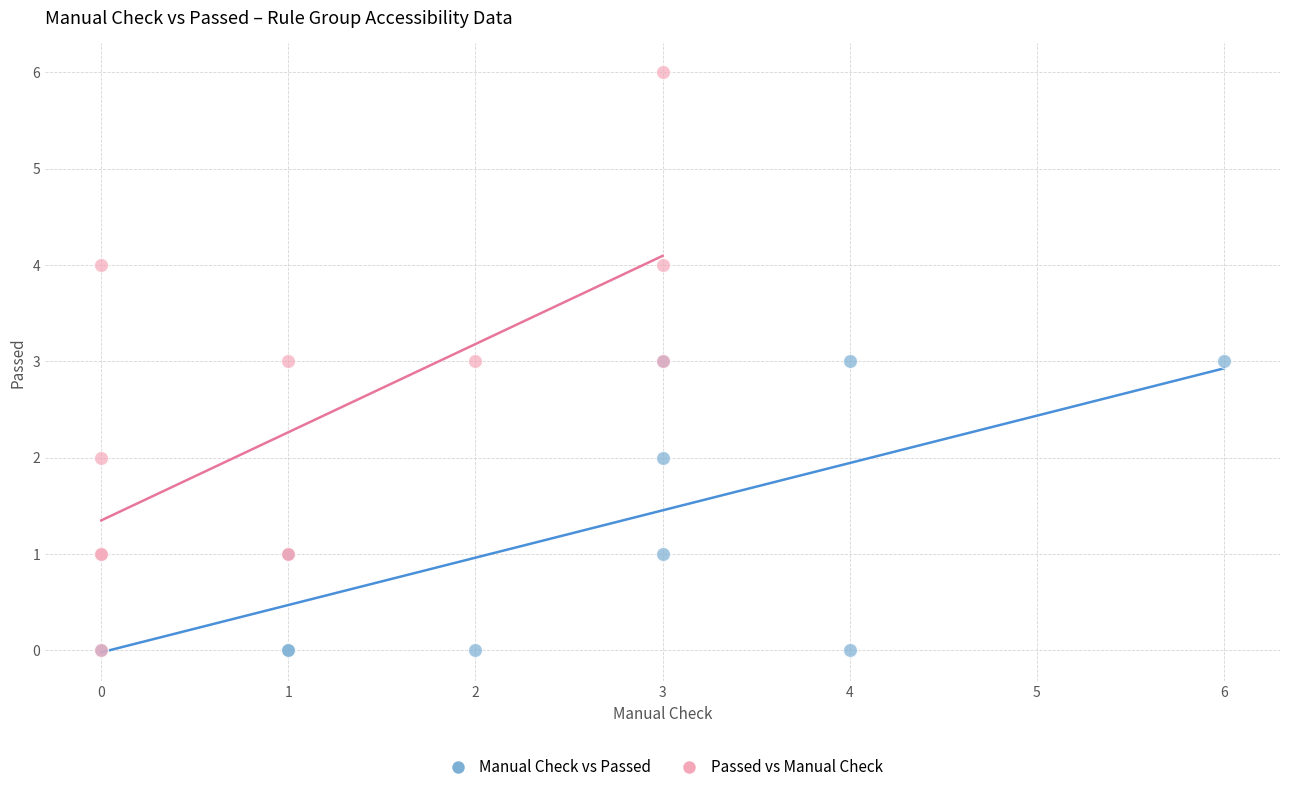

Which series has the largest Y range (max minus min)?

Passed vs Manual Check